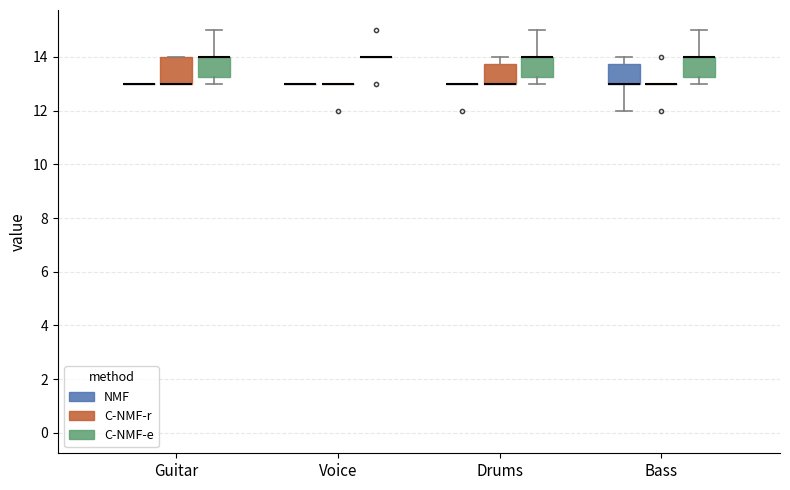

Reading left to right, transcribe this box plot: for each box, give where its median line is, the range the box spans, and where its two whiskers end, as read against the y-axis. The values are not printed on the chart, so give them approximately, as read against the axis.

Guitar (NMF): box collapsed to a line at 13.0, whiskers 13.0 to 13.0
Guitar (C-NMF-r): median 13.0 (drawn on the box's lower edge), box 13.0 to 14.0, whiskers 13.0 to 14.0
Guitar (C-NMF-e): median 14.0 (drawn on the box's upper edge), box 13.2 to 14.0, whiskers 13.0 to 15.0
Voice (NMF): box collapsed to a line at 13.0, whiskers 13.0 to 13.0
Voice (C-NMF-r): box collapsed to a line at 13.0, whiskers 13.0 to 13.0
Voice (C-NMF-e): box collapsed to a line at 14.0, whiskers 14.0 to 14.0
Drums (NMF): box collapsed to a line at 13.0, whiskers 13.0 to 13.0
Drums (C-NMF-r): median 13.0 (drawn on the box's lower edge), box 13.0 to 13.8, whiskers 13.0 to 14.0
Drums (C-NMF-e): median 14.0 (drawn on the box's upper edge), box 13.2 to 14.0, whiskers 13.0 to 15.0
Bass (NMF): median 13.0 (drawn on the box's lower edge), box 13.0 to 13.8, whiskers 12.0 to 14.0
Bass (C-NMF-r): box collapsed to a line at 13.0, whiskers 13.0 to 13.0
Bass (C-NMF-e): median 14.0 (drawn on the box's upper edge), box 13.2 to 14.0, whiskers 13.0 to 15.0